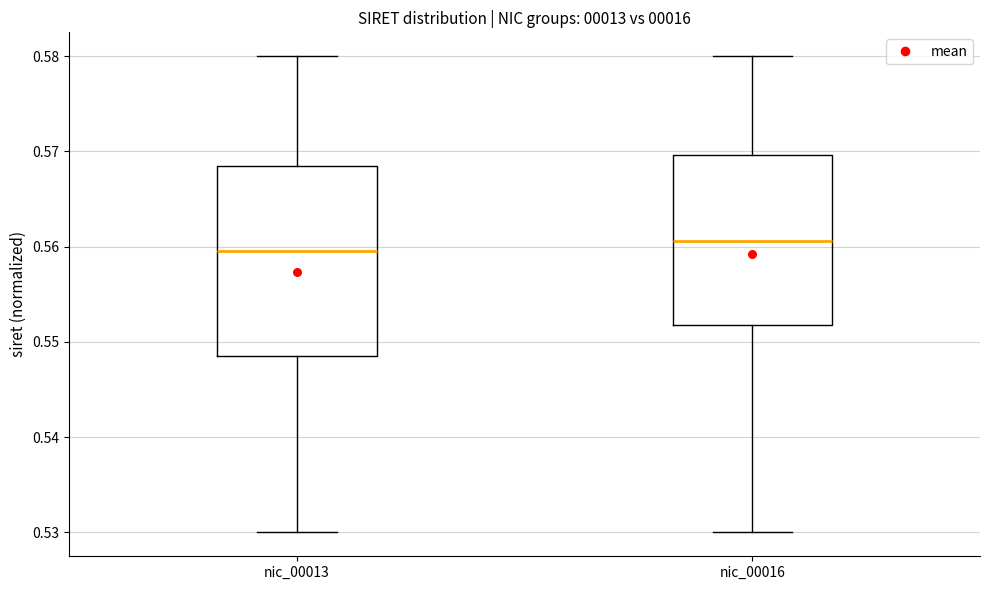

Reading left to right, transcribe this box plot: for each box, give where its median line is, the range the box spans, and where its two whiskers end, as read against the y-axis. The values are not printed on the chart, so give them approximately, as read against the axis.

nic_00013: median 0.560, box 0.549 to 0.568, whiskers 0.530 to 0.580
nic_00016: median 0.561, box 0.552 to 0.570, whiskers 0.530 to 0.580